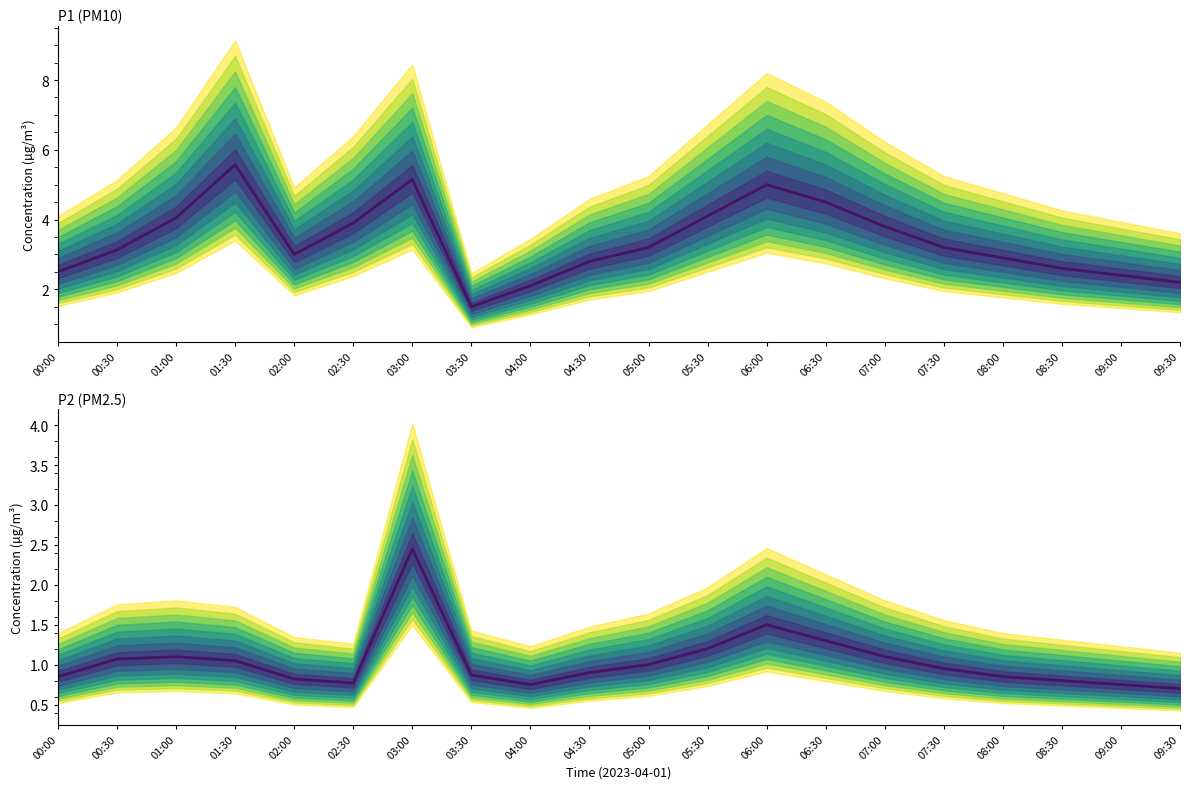

At which label is P1 closest to 3?

02:00